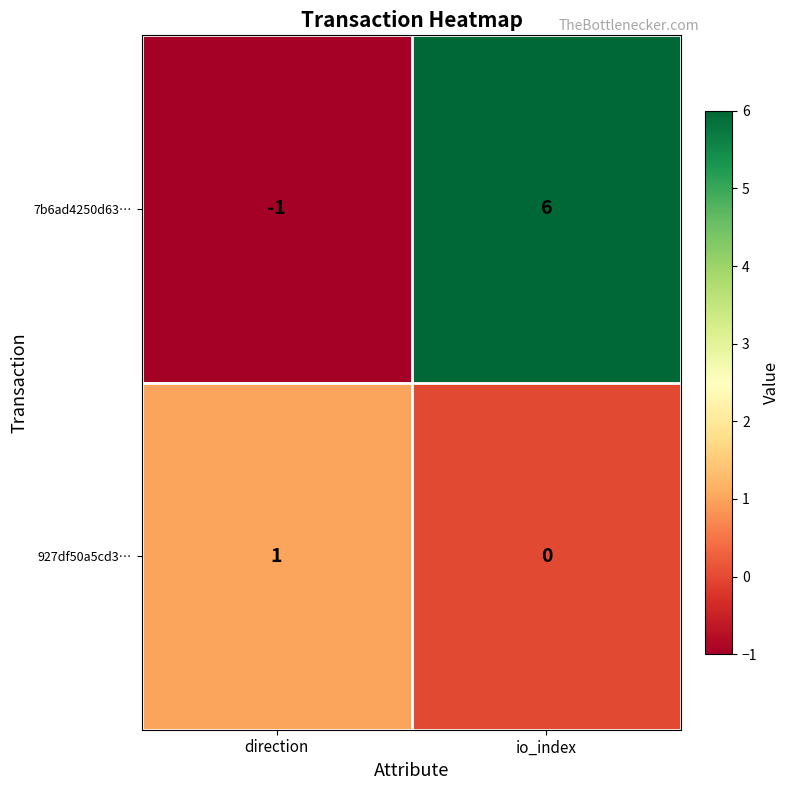

What is the maximum value shown in the chart?

6